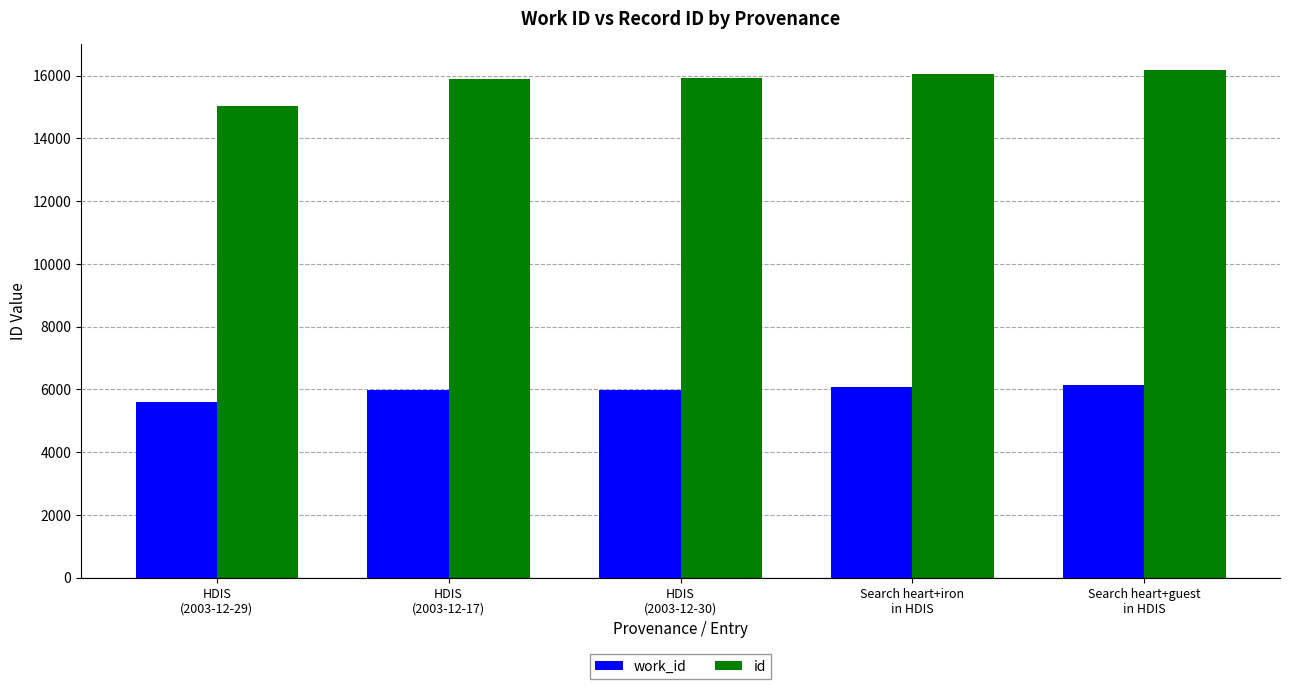

How many groups of bars are there?

5